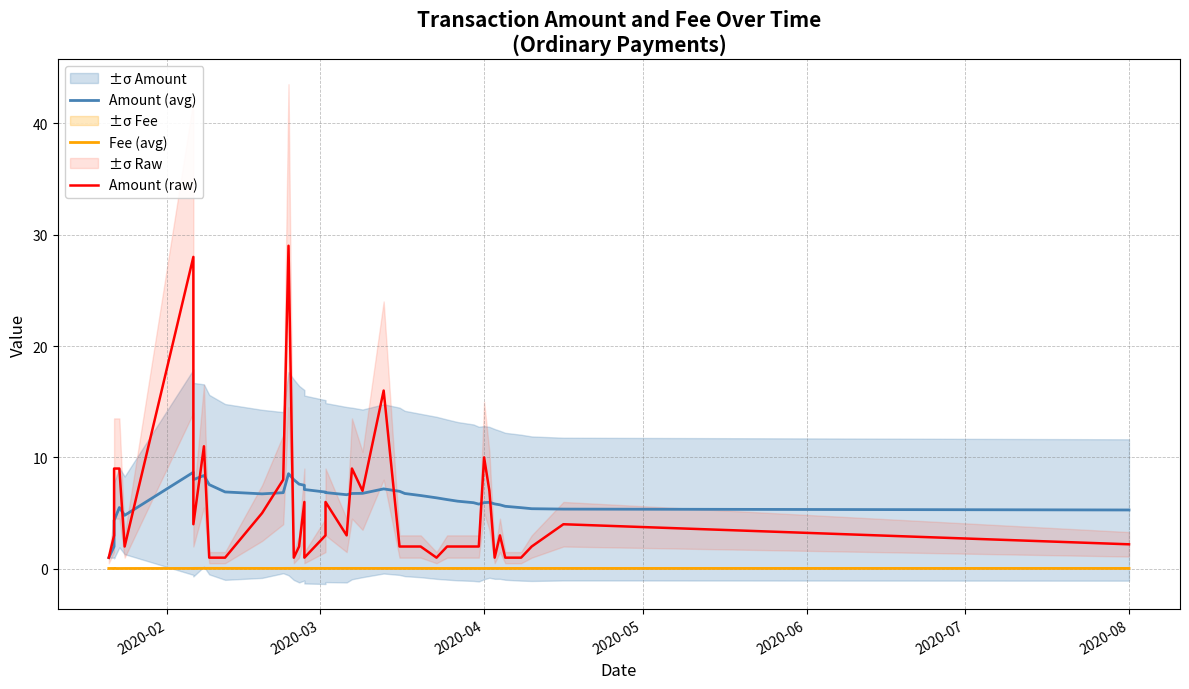

Is the value of Fee (avg) at 39 greater than the value of Amount (avg) at 32?

No